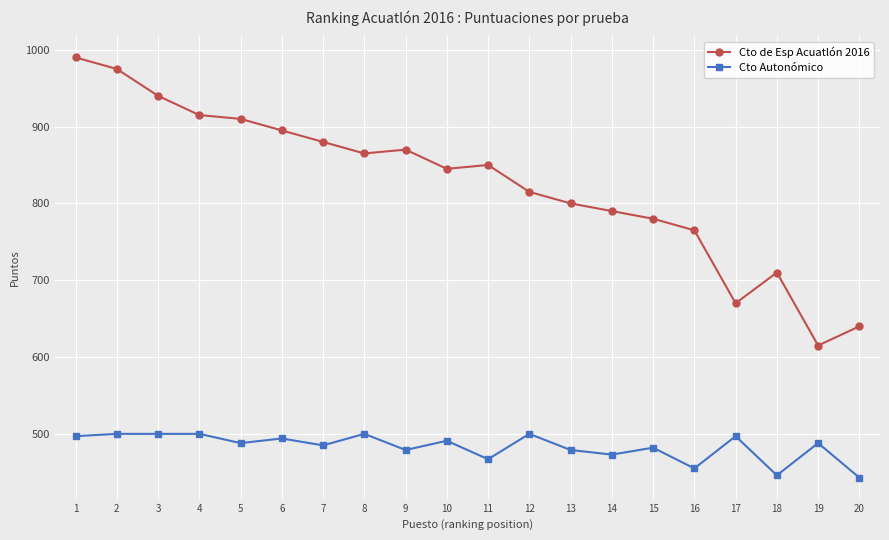

Which series has the largest range (max minus min)?

Cto de Esp Acuatlón 2016